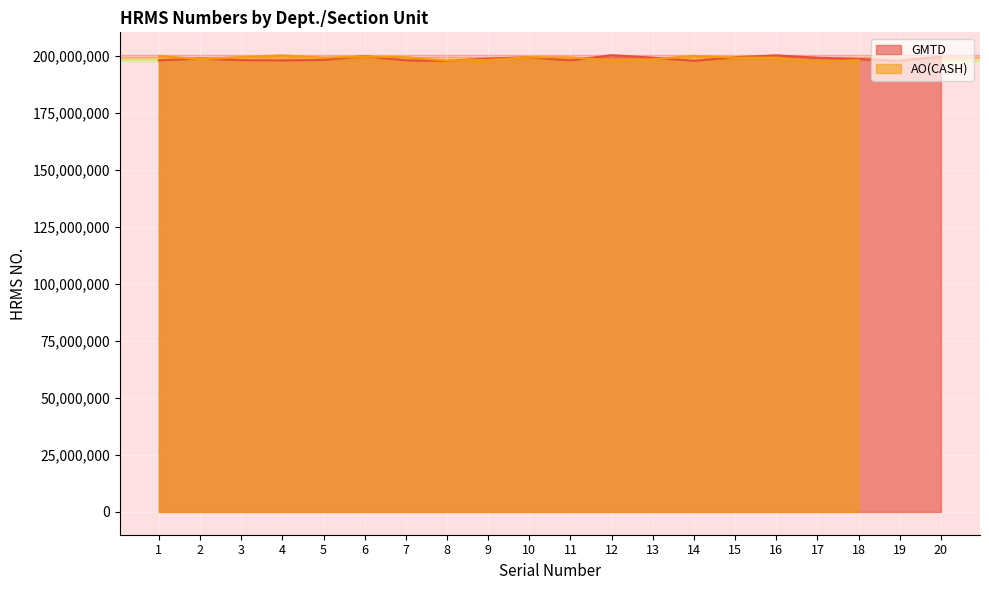

What is the difference between the values at 7 and 13?

1199122